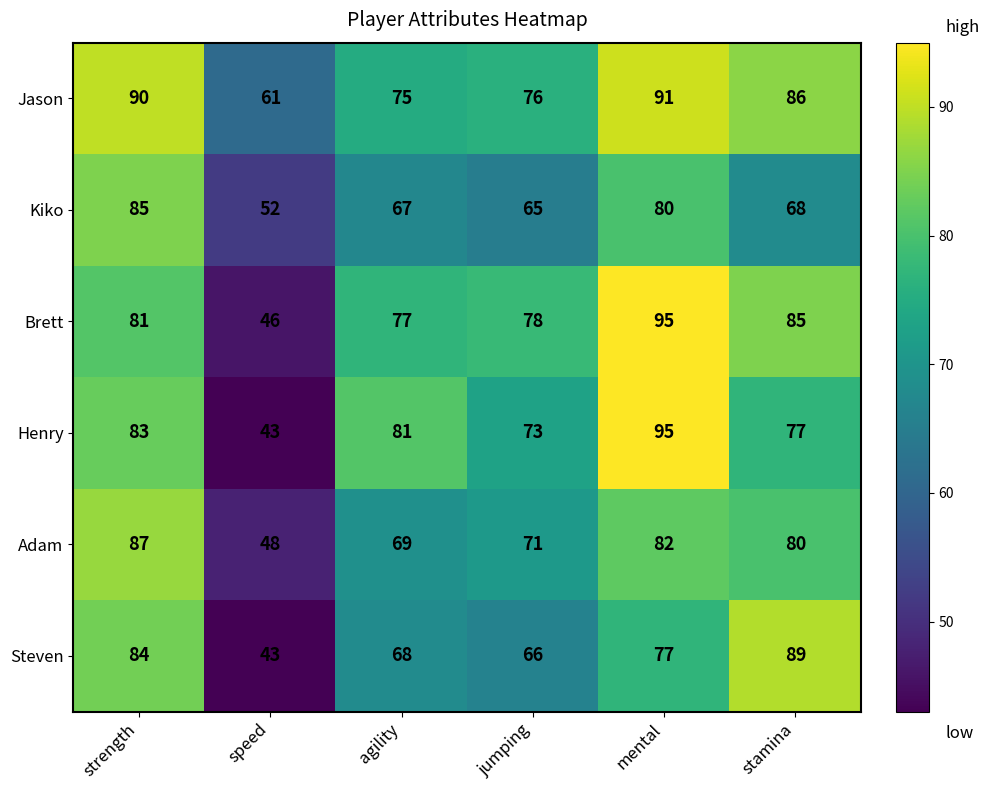

What is the difference between the maximum and minimum values in the Adam series?

39